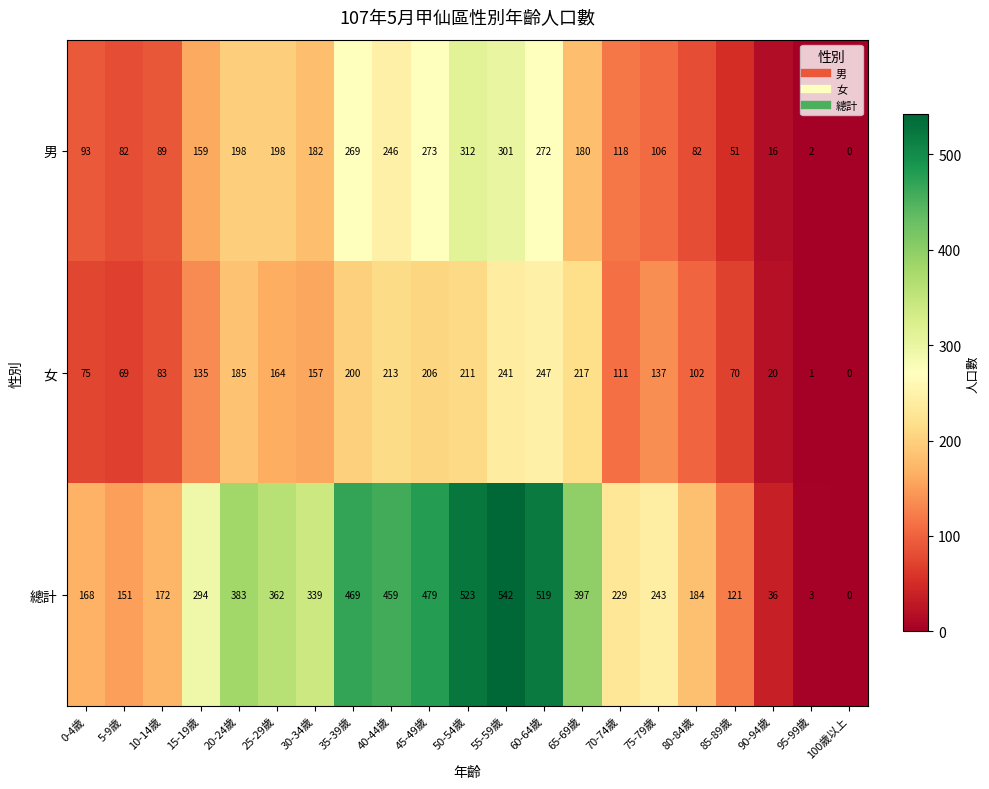

The 女 series shows 211 at 50-54歲. True or false?

True